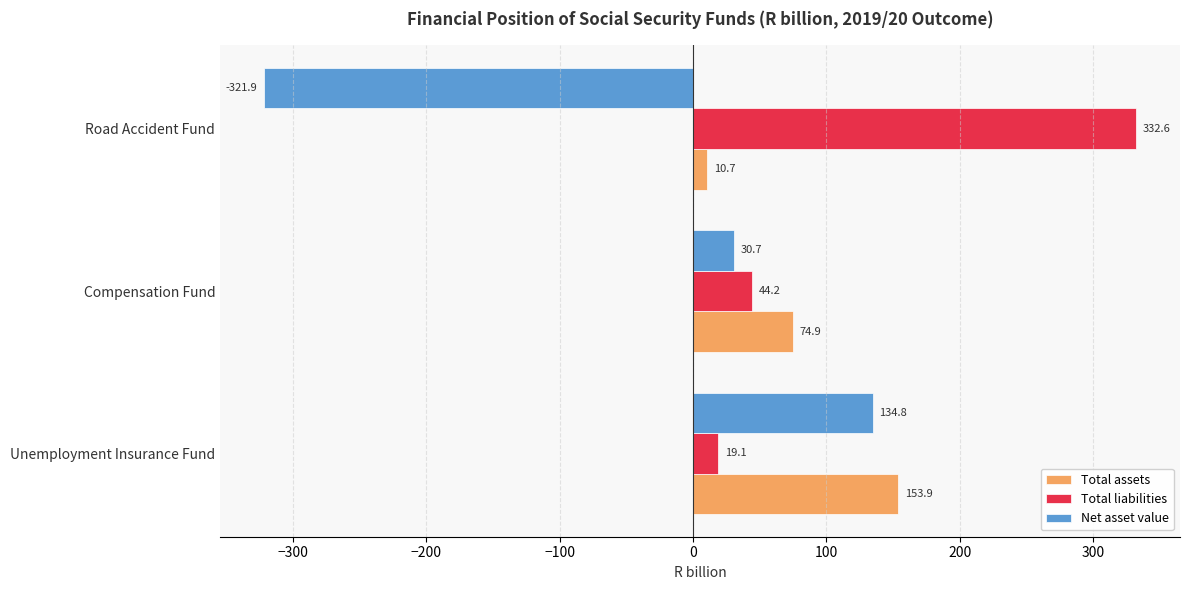

What is the difference between the Net asset value values at Compensation Fund and Road Accident Fund?

352.6